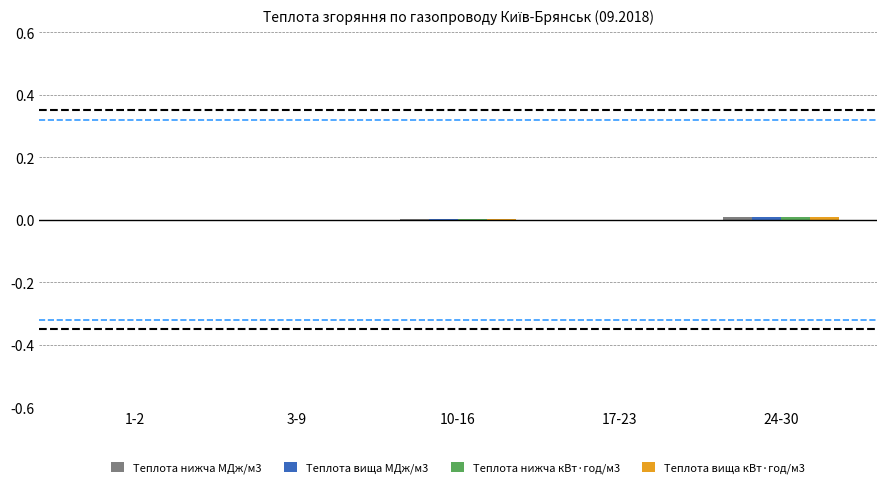

True or false: Теплота нижча МДж/м3 has a value of 0.0 at 10-16.

True